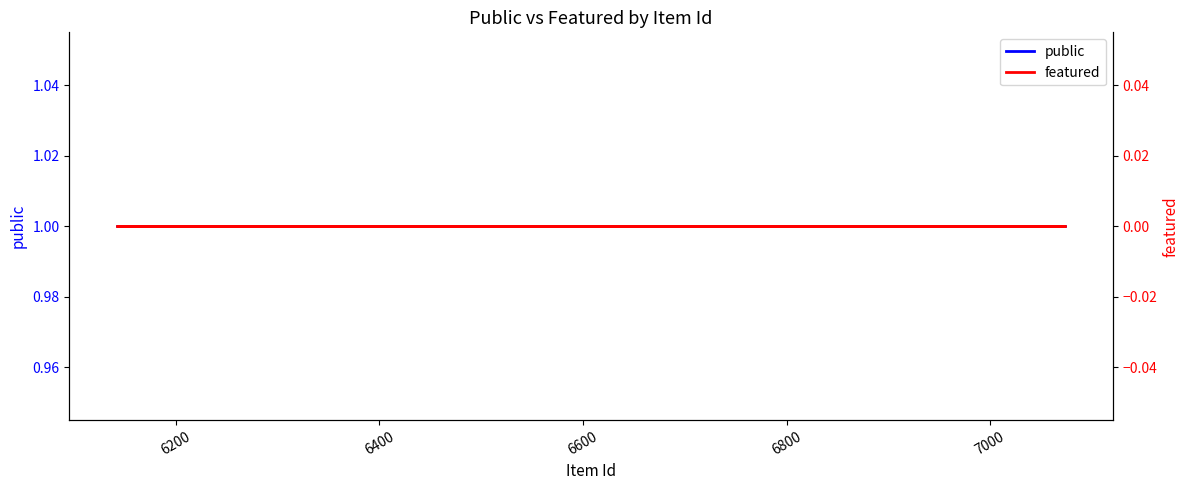

What is the label of the 2nd point from the left?

6200